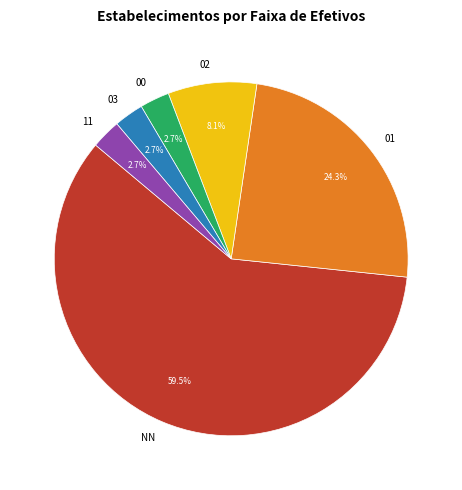

What is the ratio of the value at NN to the value at 03?

22.0